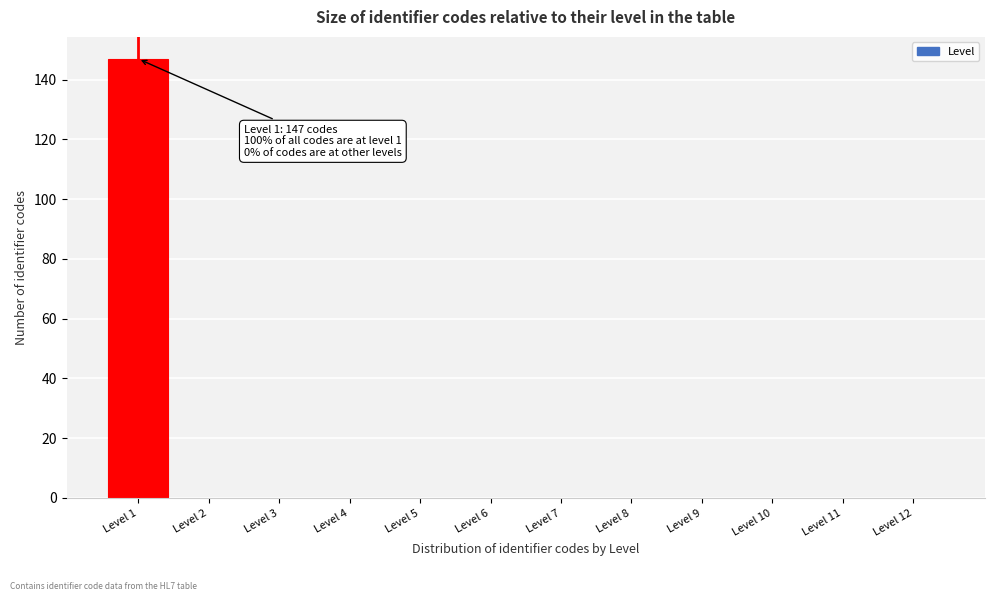

Reading left to right, list all the values displayed in this chart.

Level 1=147	Level 2=0	Level 3=0	Level 4=0	Level 5=0	Level 6=0	Level 7=0	Level 8=0	Level 9=0	Level 10=0	Level 11=0	Level 12=0